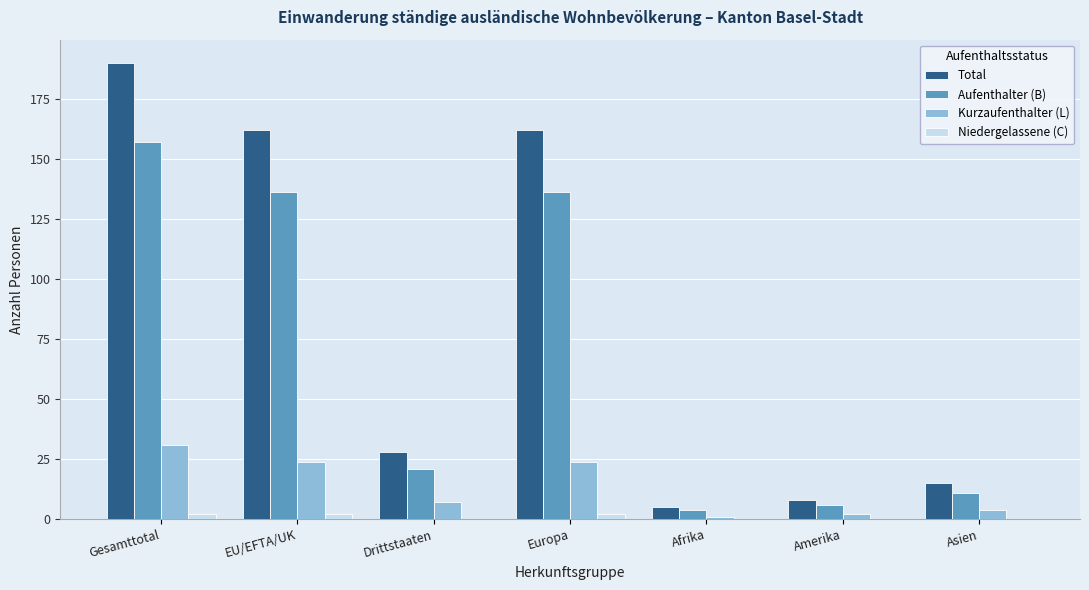

The value of Kurzaufenthalter (L) at Europa is 12. True or false?

False